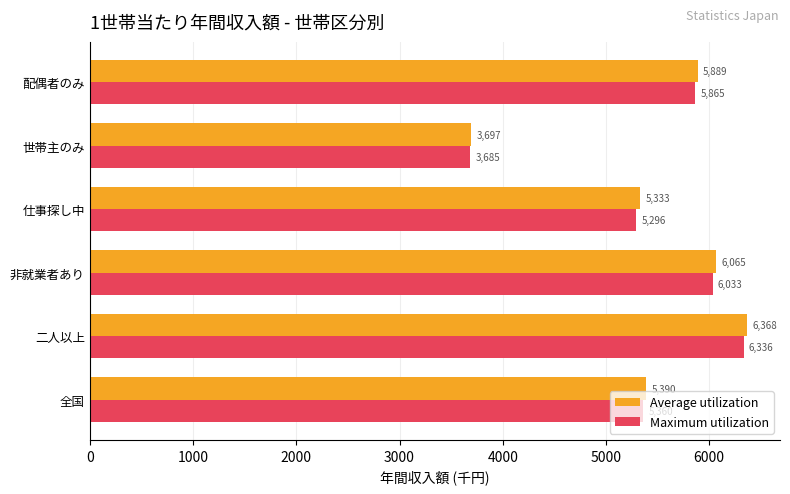

List the series in order of their overall mean, highest first.

Average utilization, Maximum utilization